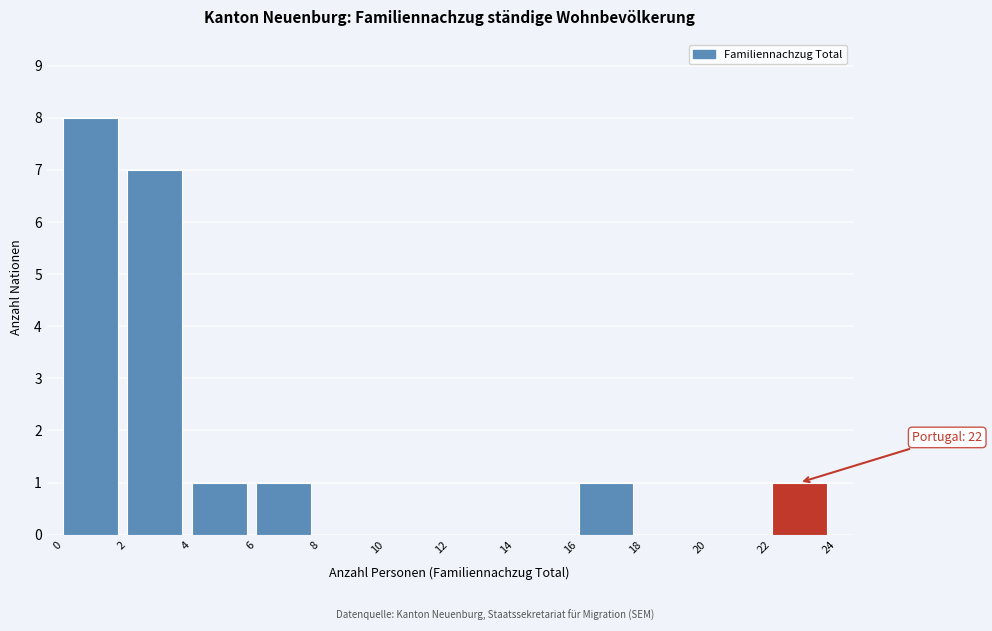

Over which range of the x-axis is the bar tallest?

0 to 2